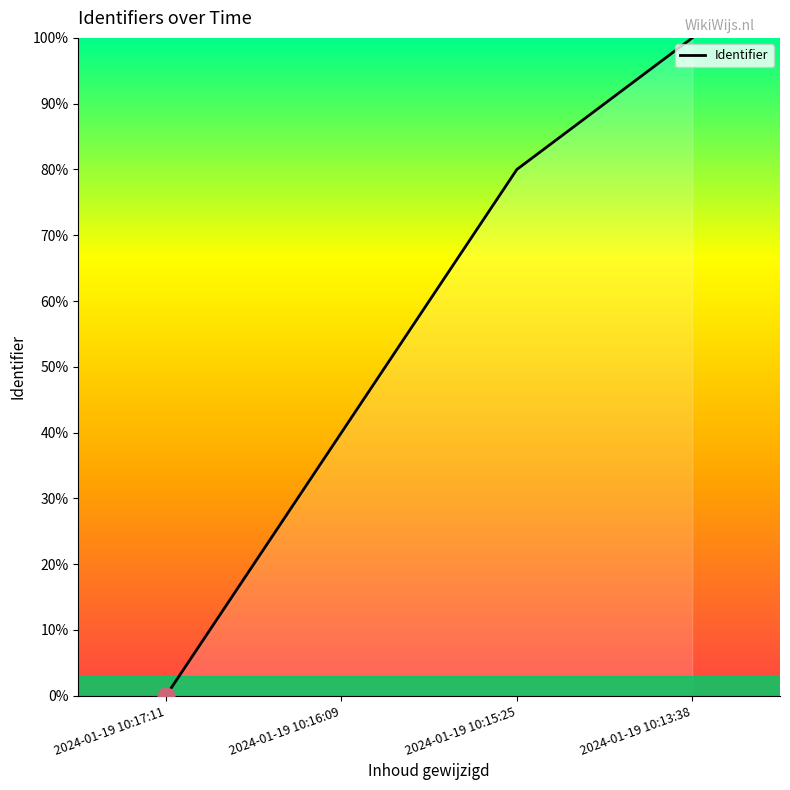

True or false: the data shows 28 at 2024-01-19 10:15:25.

False